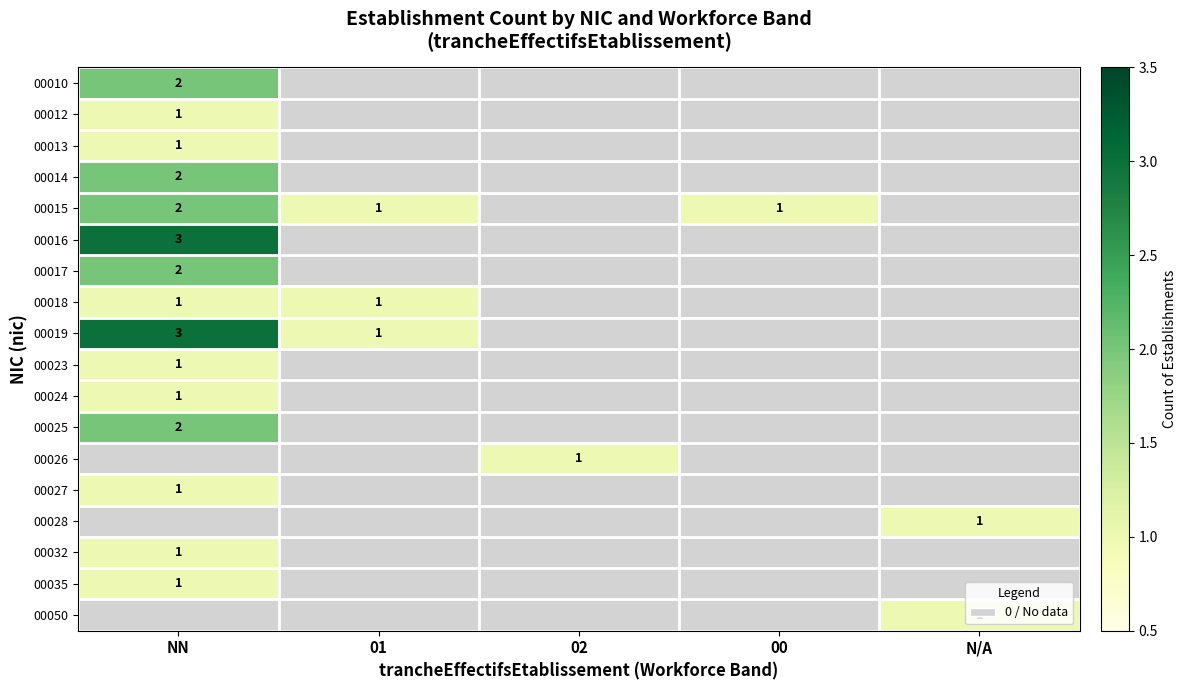

Is it true that 00016 equals 3 at NN?

True